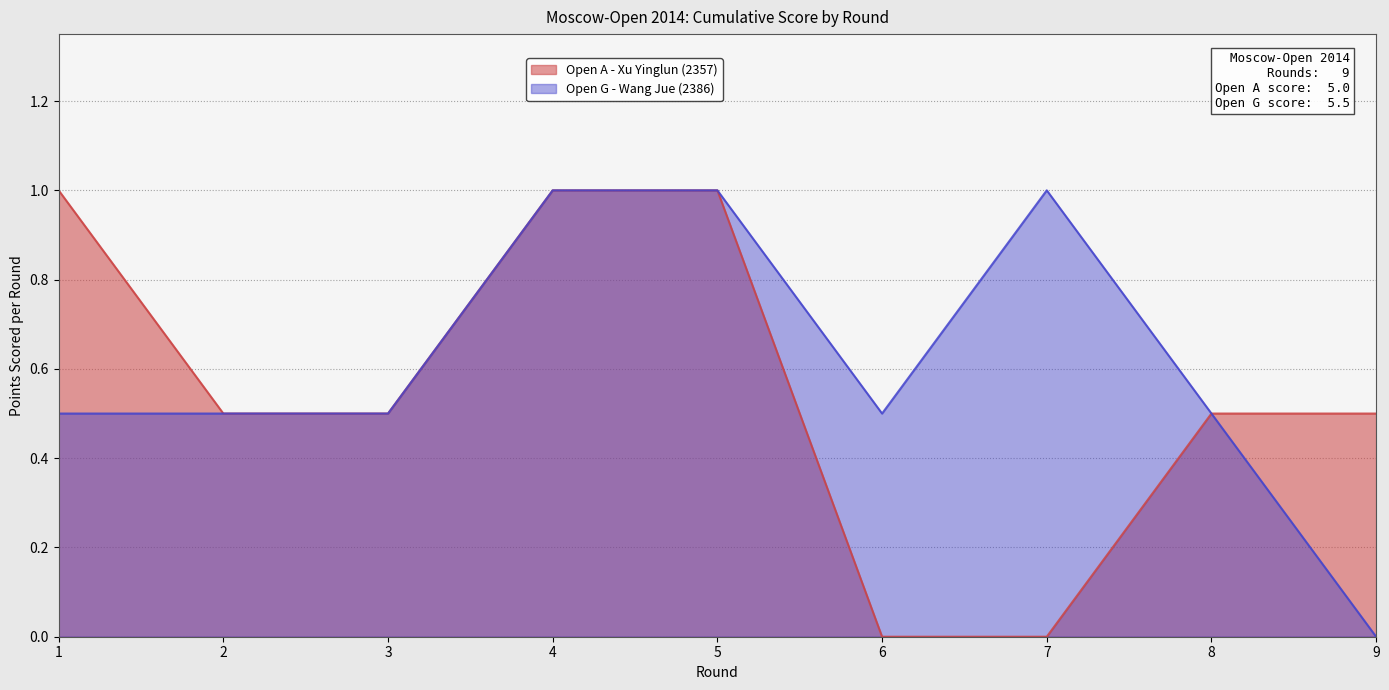

How many series are shown in this chart?

2